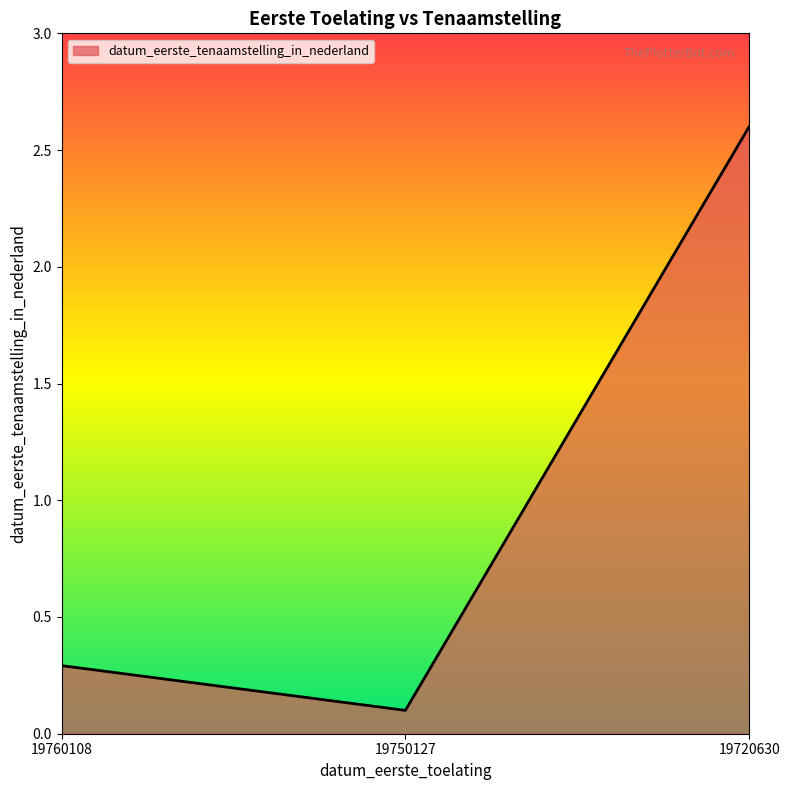

The chart shows a value of 0.1 at 19760108. True or false?

False